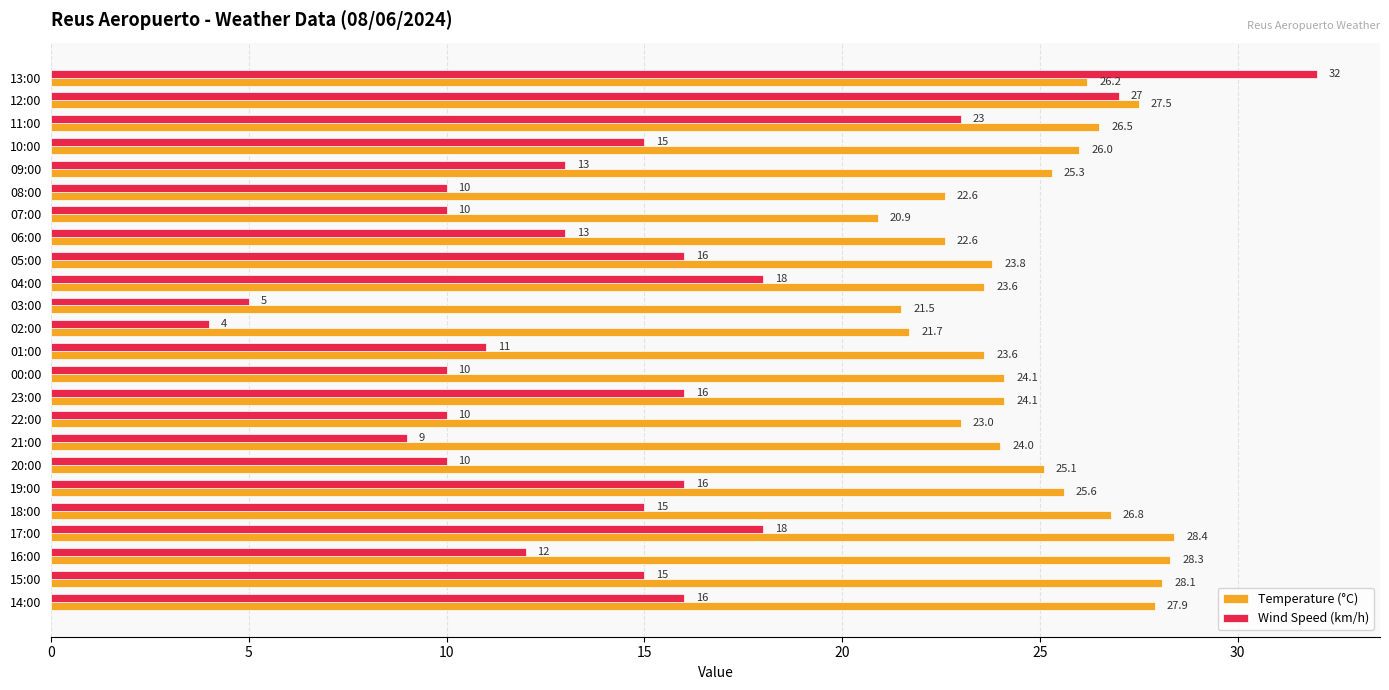

What is the sum of all Temperature (°C) values?

597.2